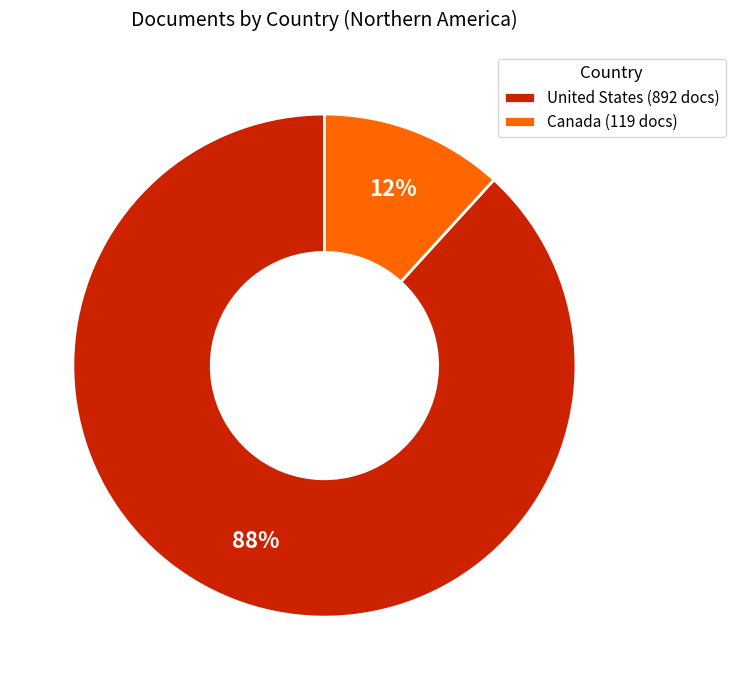

Between United States (892 docs) and Canada (119 docs), which is larger?

United States (892 docs)